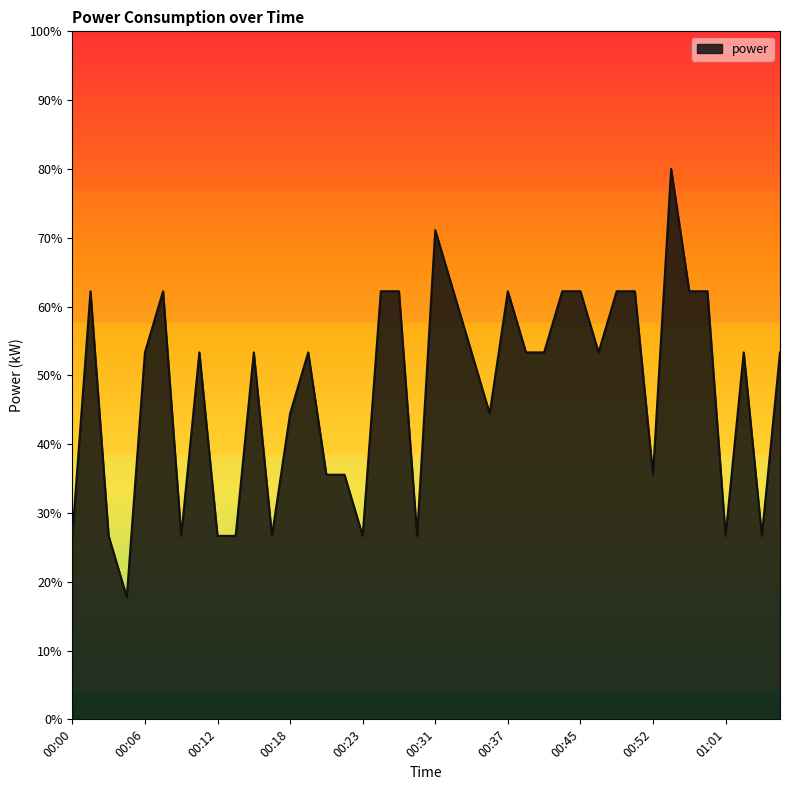

Is this an area chart (filled region under the line)?

Yes